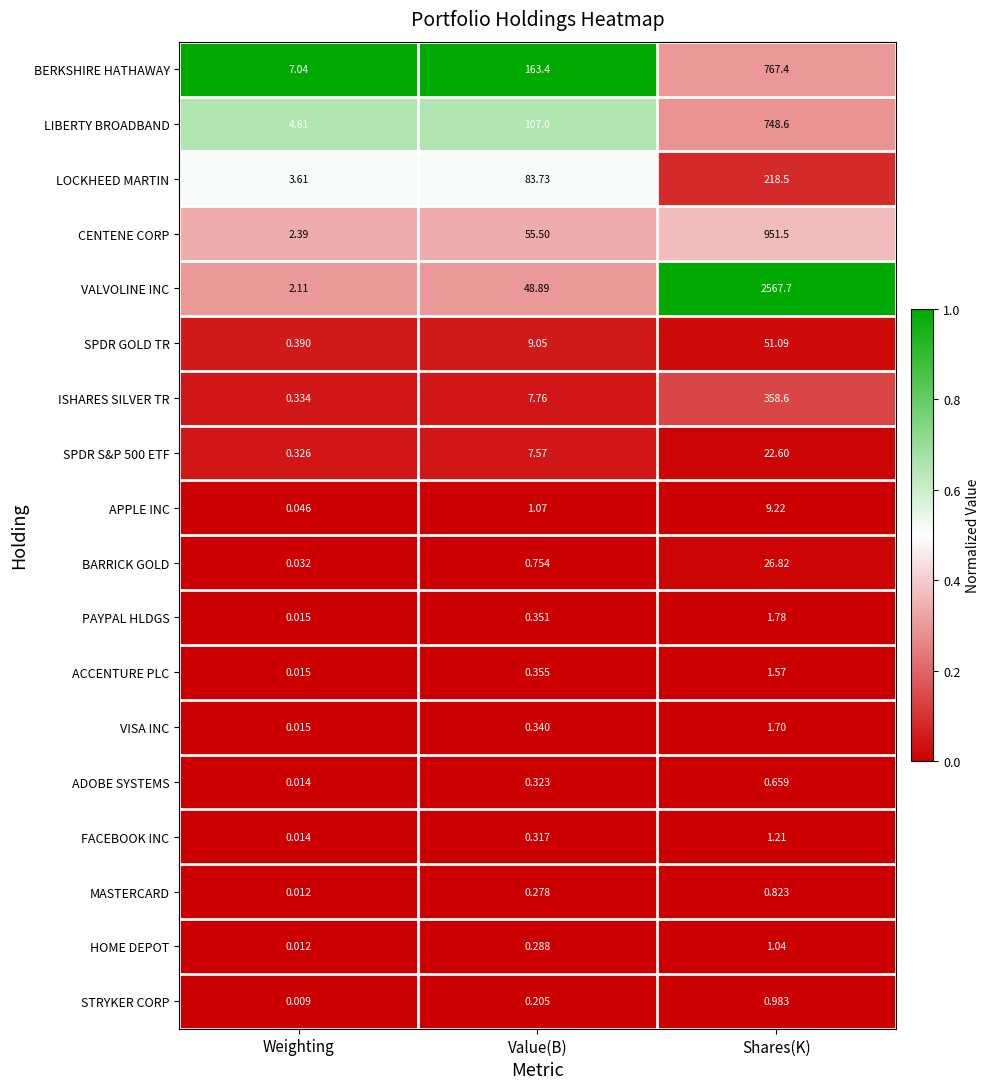

Which series has the widest spread of values?

VALVOLINE INC